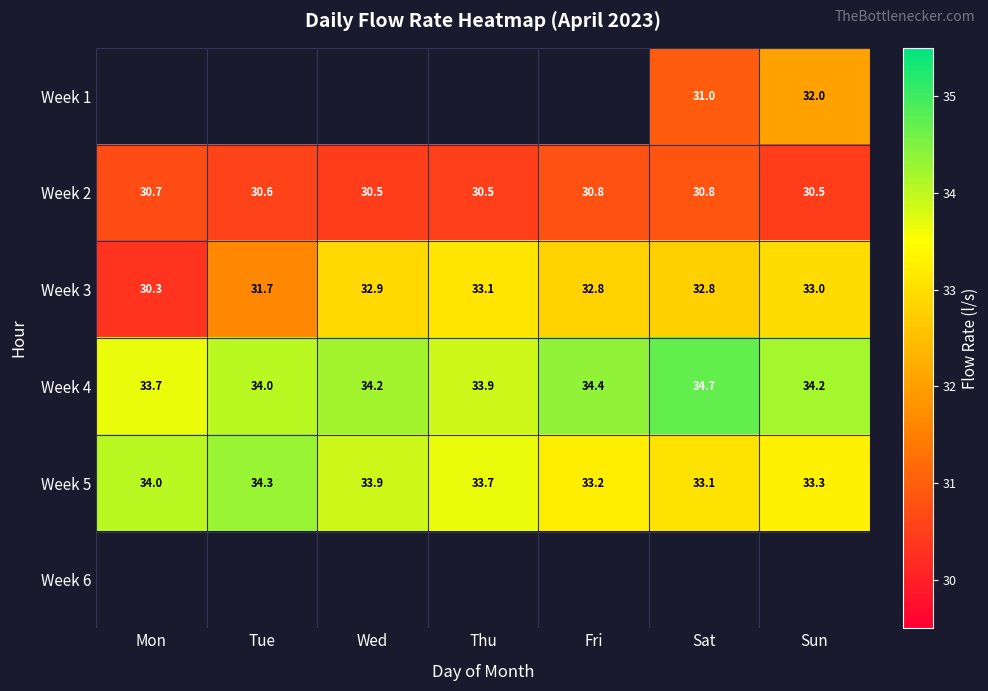

What value does the Week 5 series have at Sat?

33.1